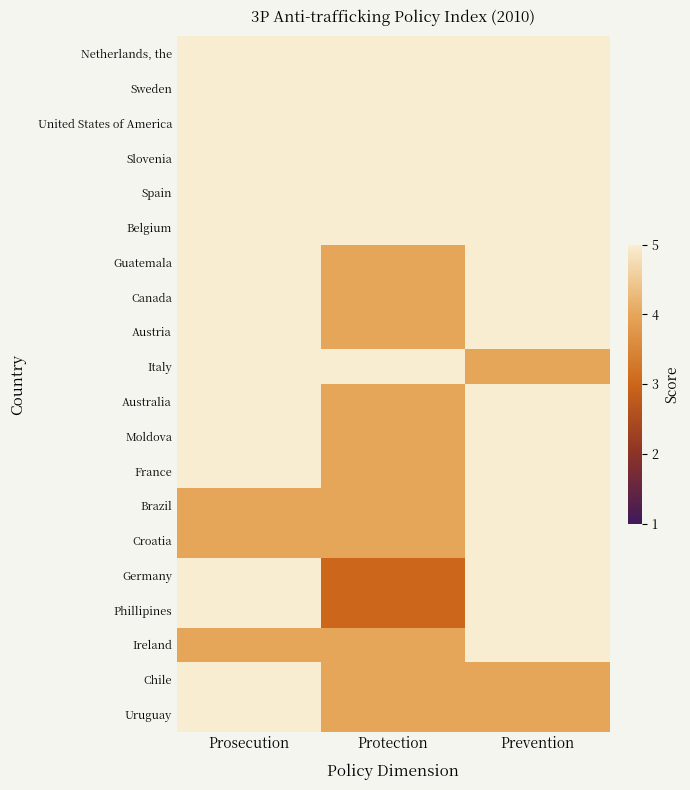

What is the smallest value displayed?

3